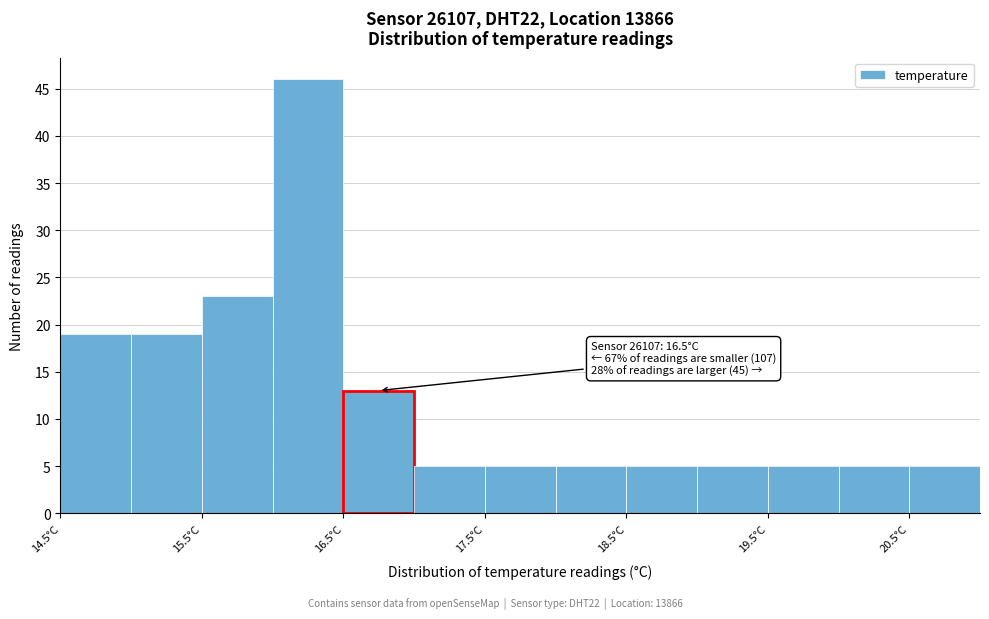

Which range on the x-axis has the tallest bar?

16.0 to 16.5